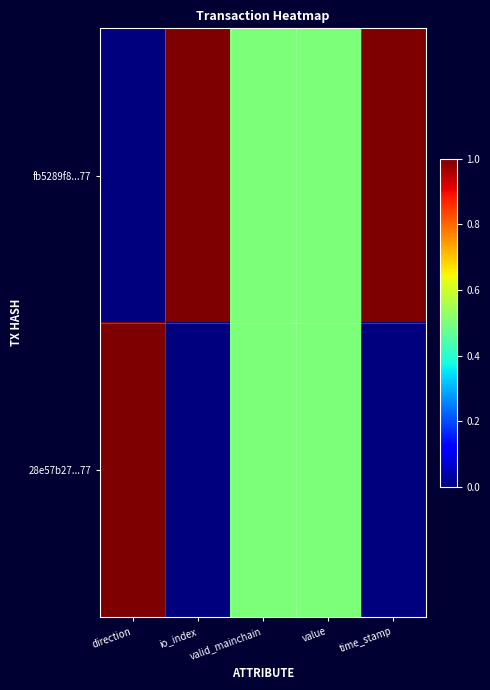

At which category does the chart reach its peak across all series?

io_index